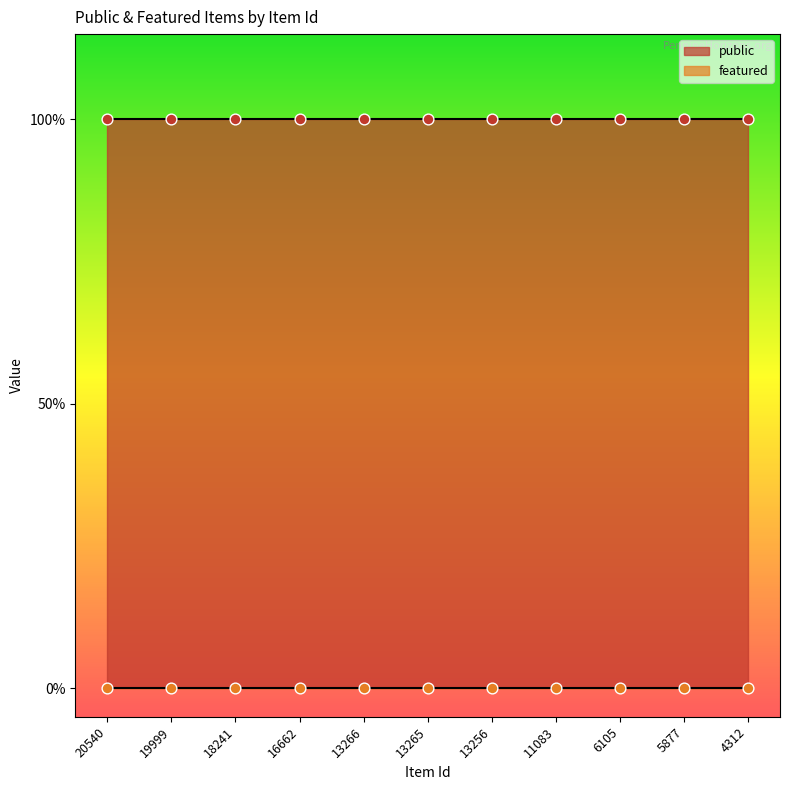

At how many categories does at least one series exceed 0?

11